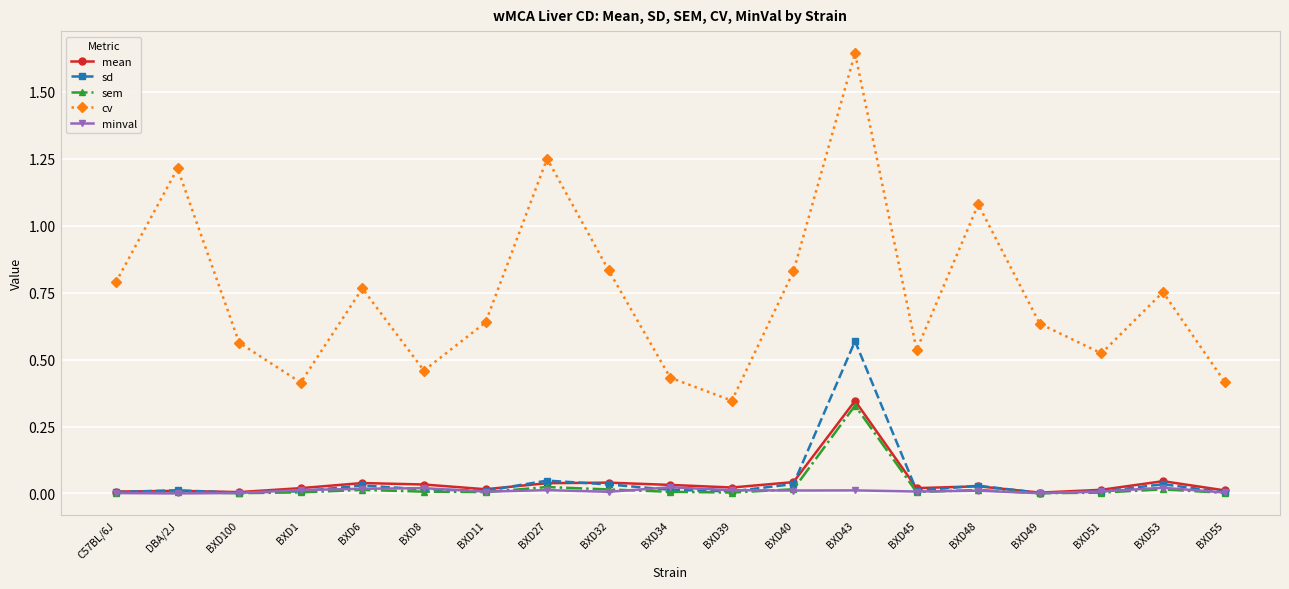

Which label corresponds to the largest value in the chart?

BXD43